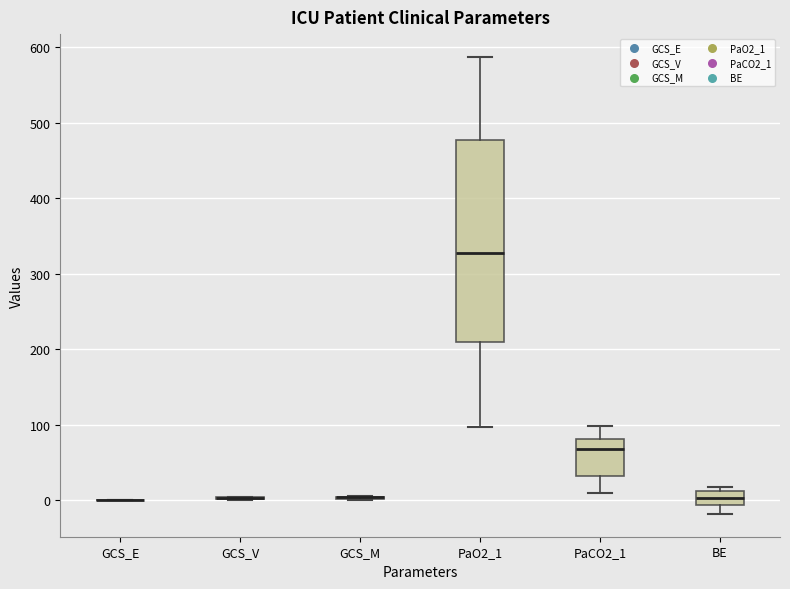

Reading left to right, transcribe this box plot: for each box, give where its median line is, the range the box spans, and where its two whiskers end, as read against the y-axis. The values are not printed on the chart, so give them approximately, as read against the axis.

GCS_E: box collapsed to a line at 0, whiskers 0 to 0
GCS_V: box collapsed to a line at 0, whiskers 0 to 10
GCS_M: box collapsed to a line at 0, whiskers 0 to 10
PaO2_1: median 330, box 210 to 480, whiskers 100 to 590
PaCO2_1: median 70, box 30 to 80, whiskers 10 to 100
BE: median 0, box -10 to 10, whiskers -20 to 20